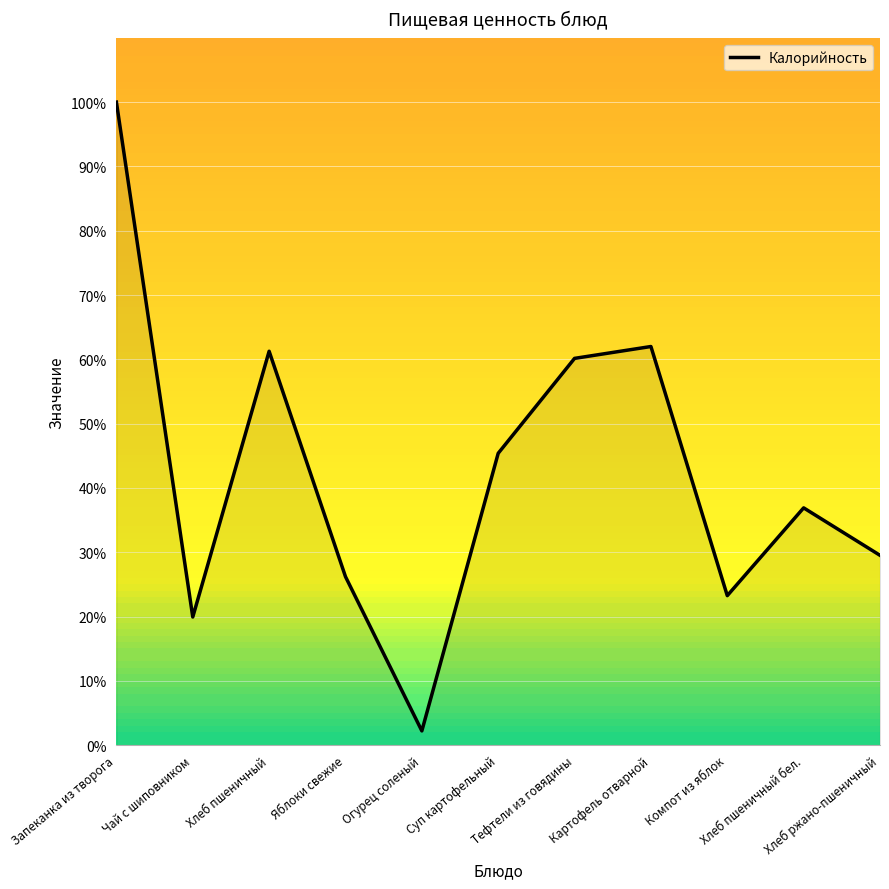

What is the smallest value displayed?

2.2